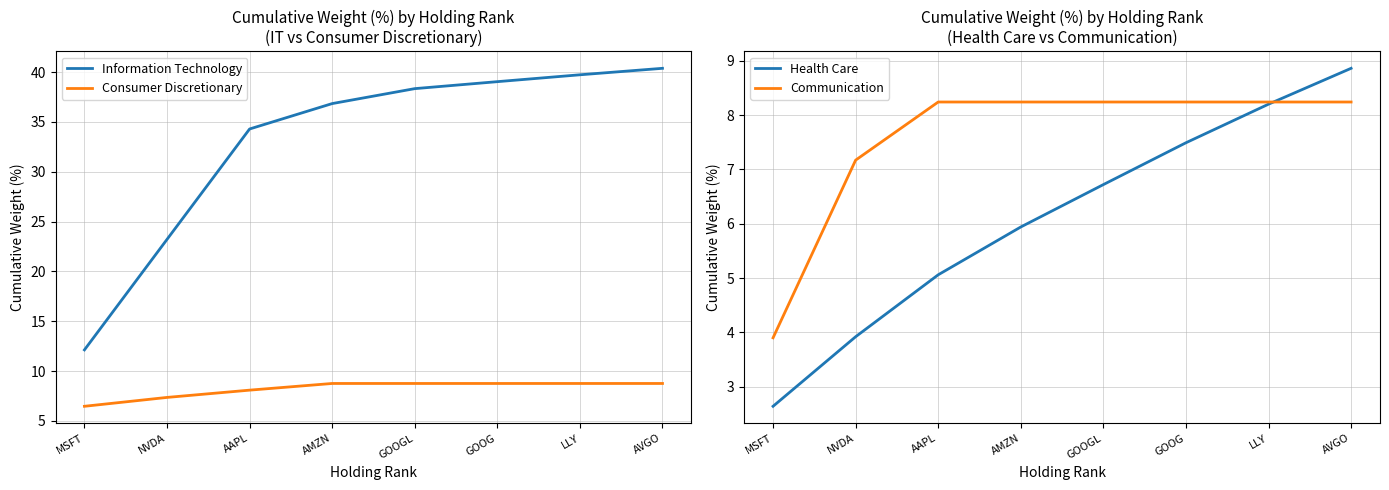

What are all the series names shown in the legend?

Information Technology, Consumer Discretionary, Health Care, Communication